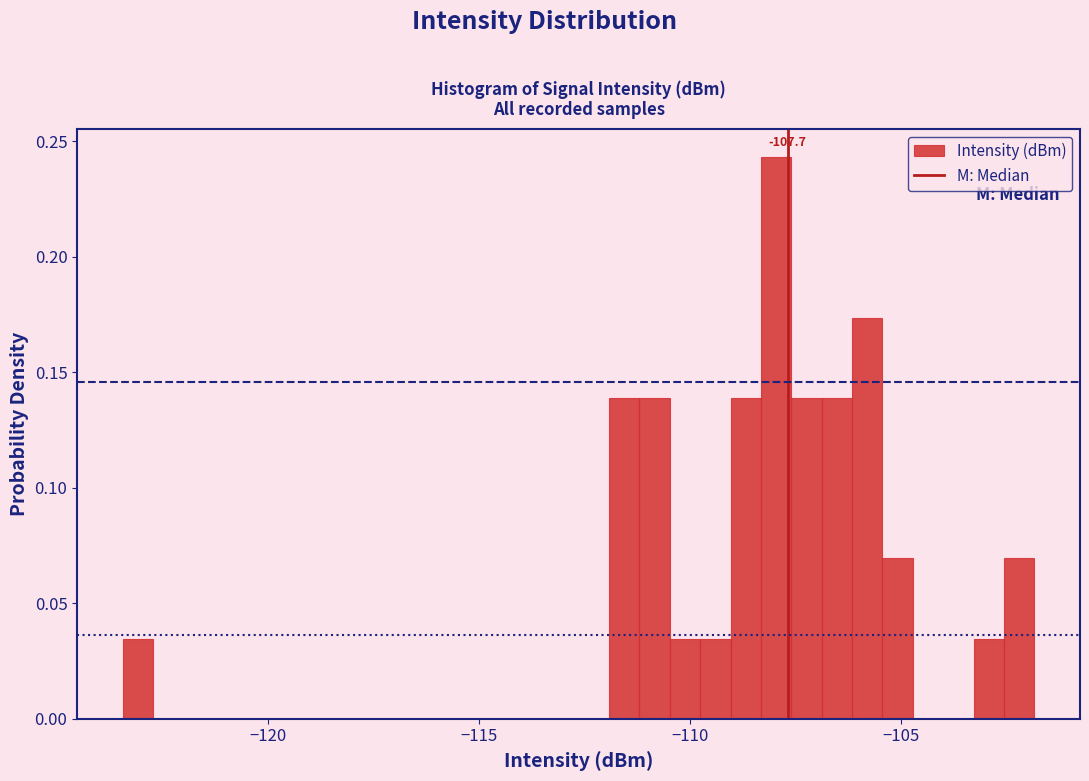

Read against the x-axis, roughly where is the centre of the tallest bar?

-108.0